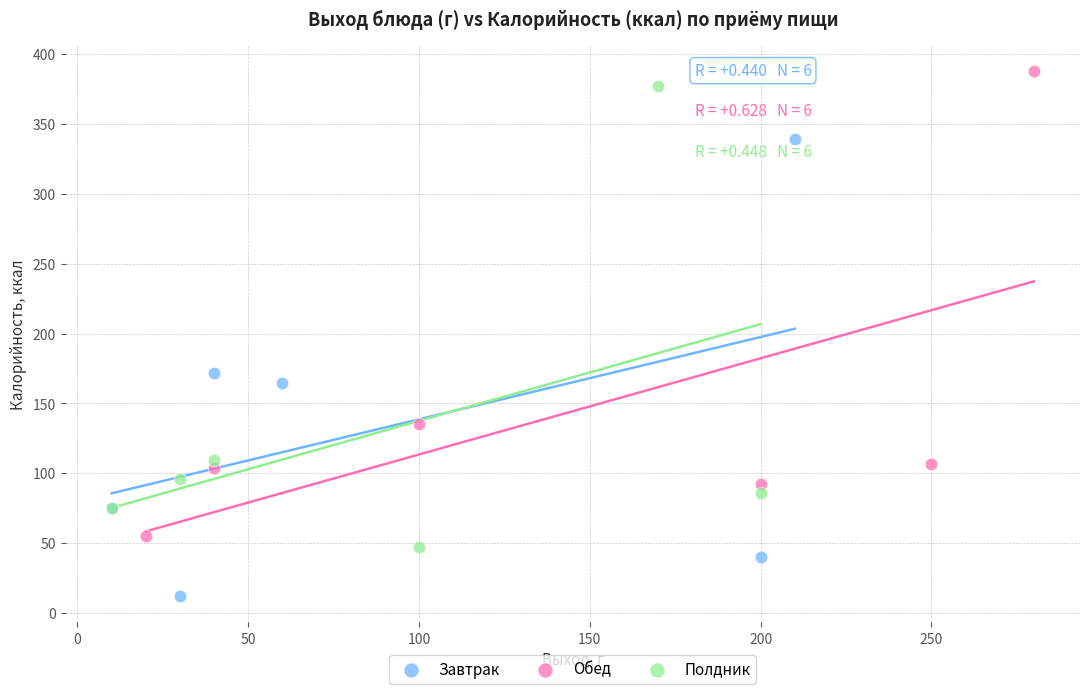

Which series contains the lowest Y value?

Завтрак